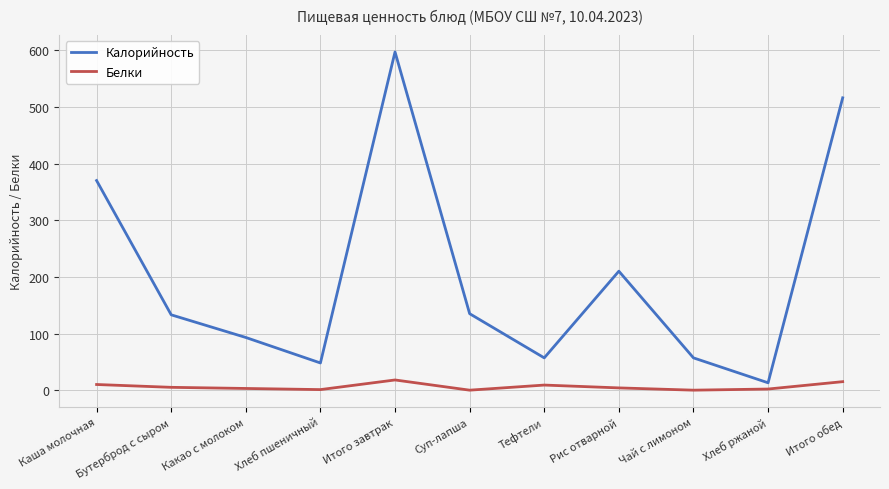

At which category is the sum across all series the highest?

Итого завтрак